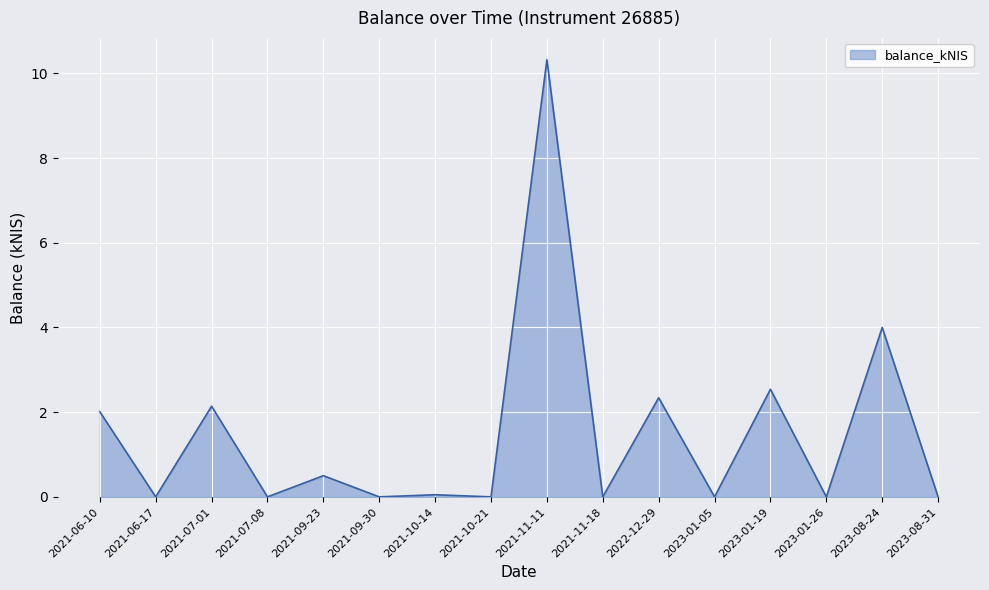

What position from the right is 2021-10-21?

9